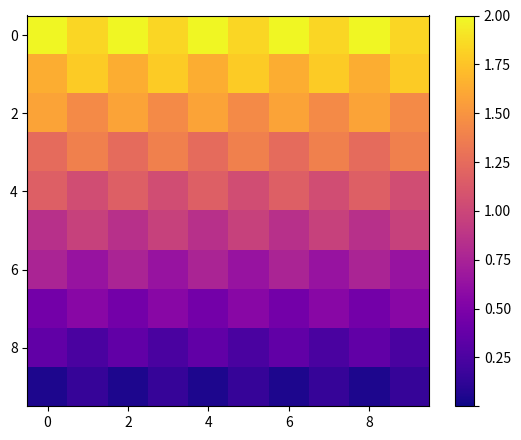

What is the smallest value displayed?

0.1